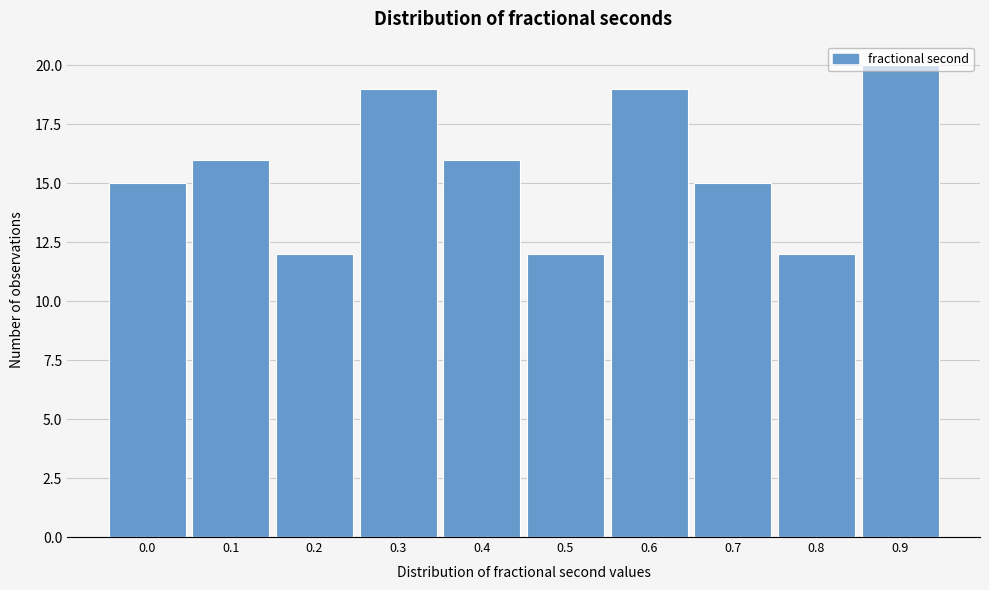

What is the greatest value displayed?

20